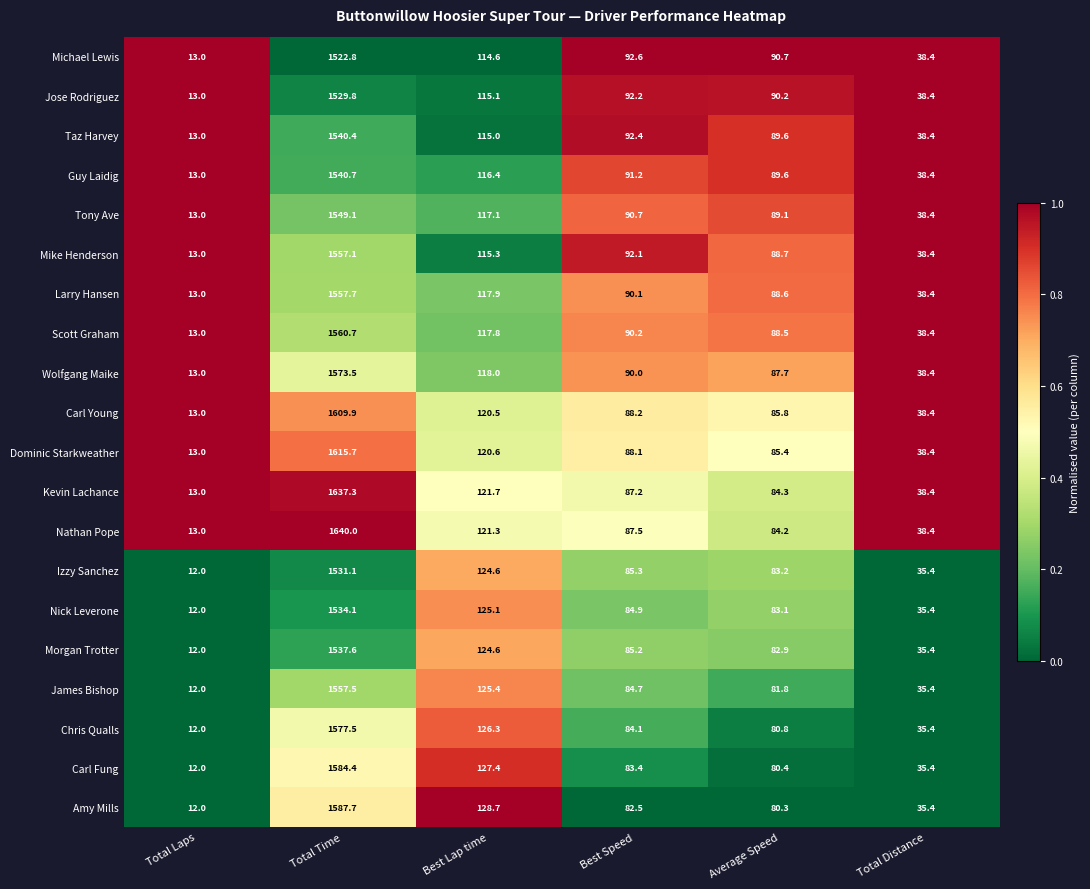

Which series has the largest total across all categories?

Nathan Pope